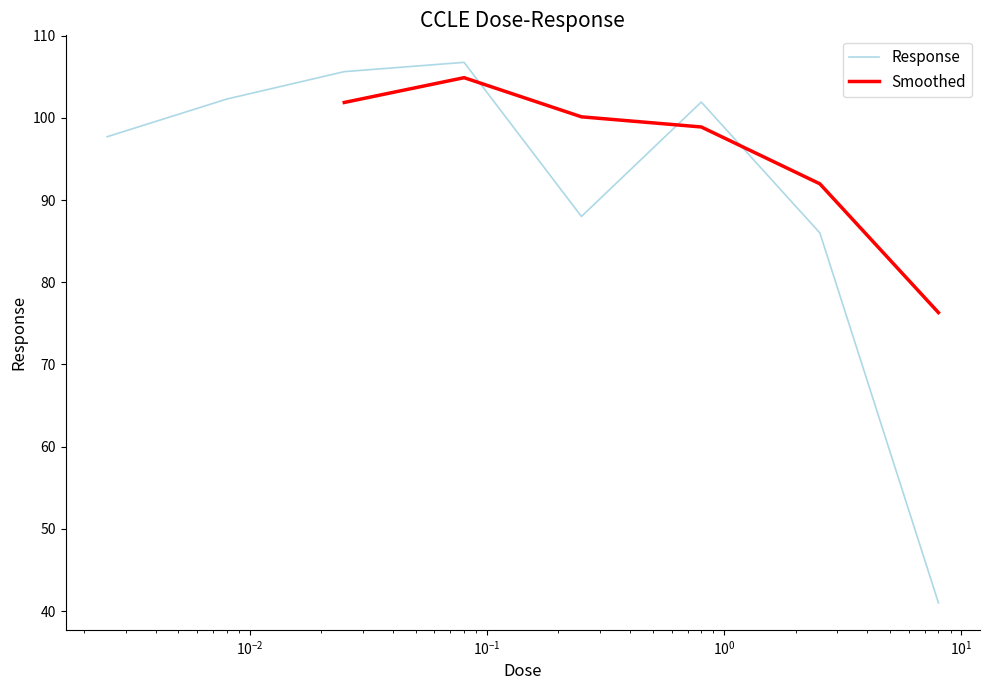

What is the smallest value displayed?

41.0